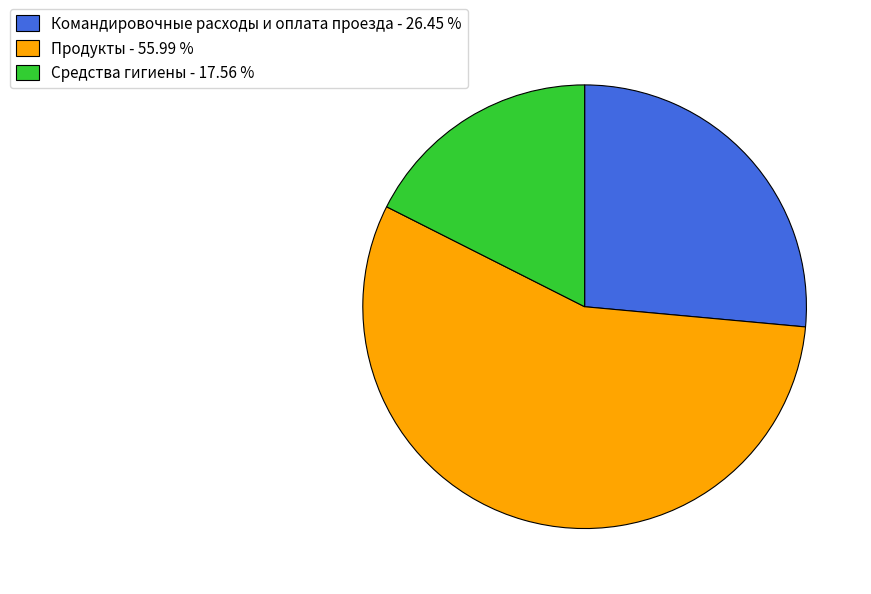

Combined, do Средства гигиены - 17.56 % and Командировочные расходы и оплата проезда - 26.45 % account for over 50%?

No